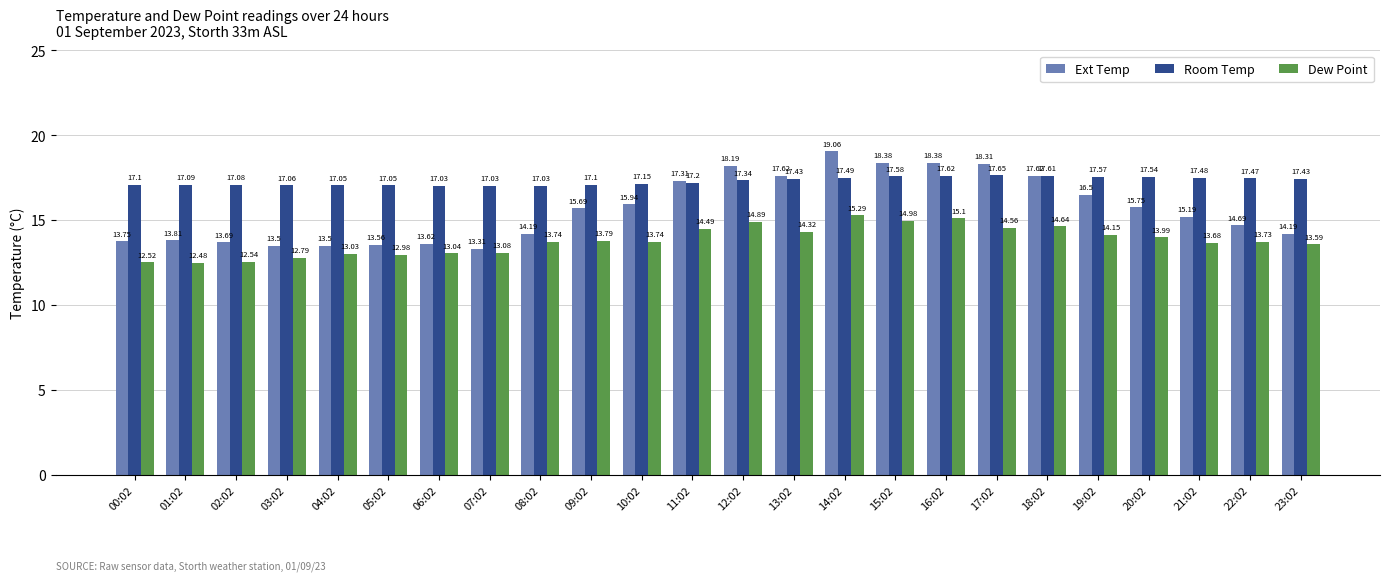

Rank the series by their maximum value, from lowest to highest.

Dew Point, Room Temp, Ext Temp